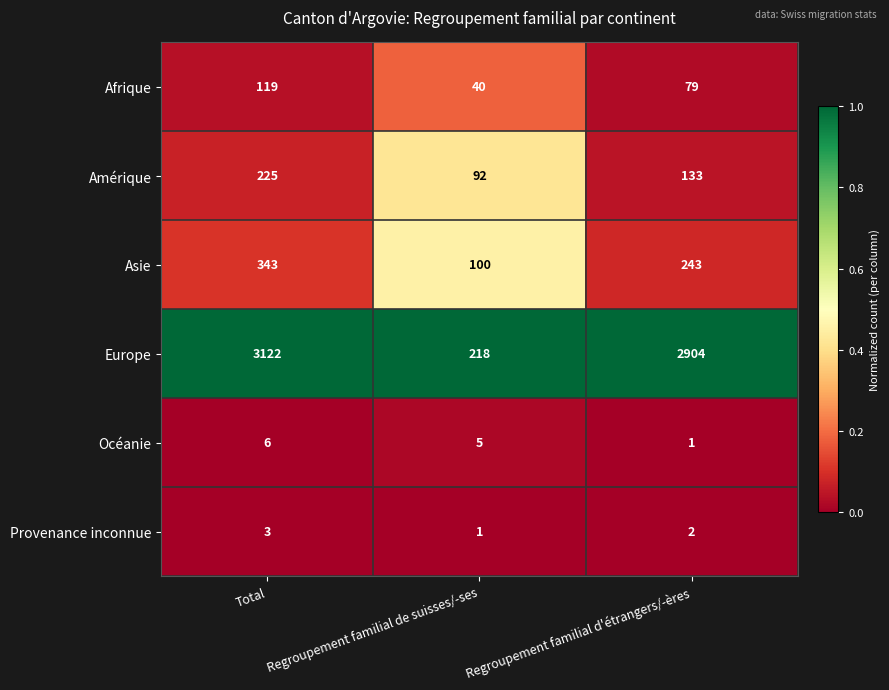

Reading left to right, what are all the values shown in this chart?

Afrique: 119	40	79
Amérique: 225	92	133
Asie: 343	100	243
Europe: 3122	218	2904
Océanie: 6	5	1
Provenance inconnue: 3	1	2